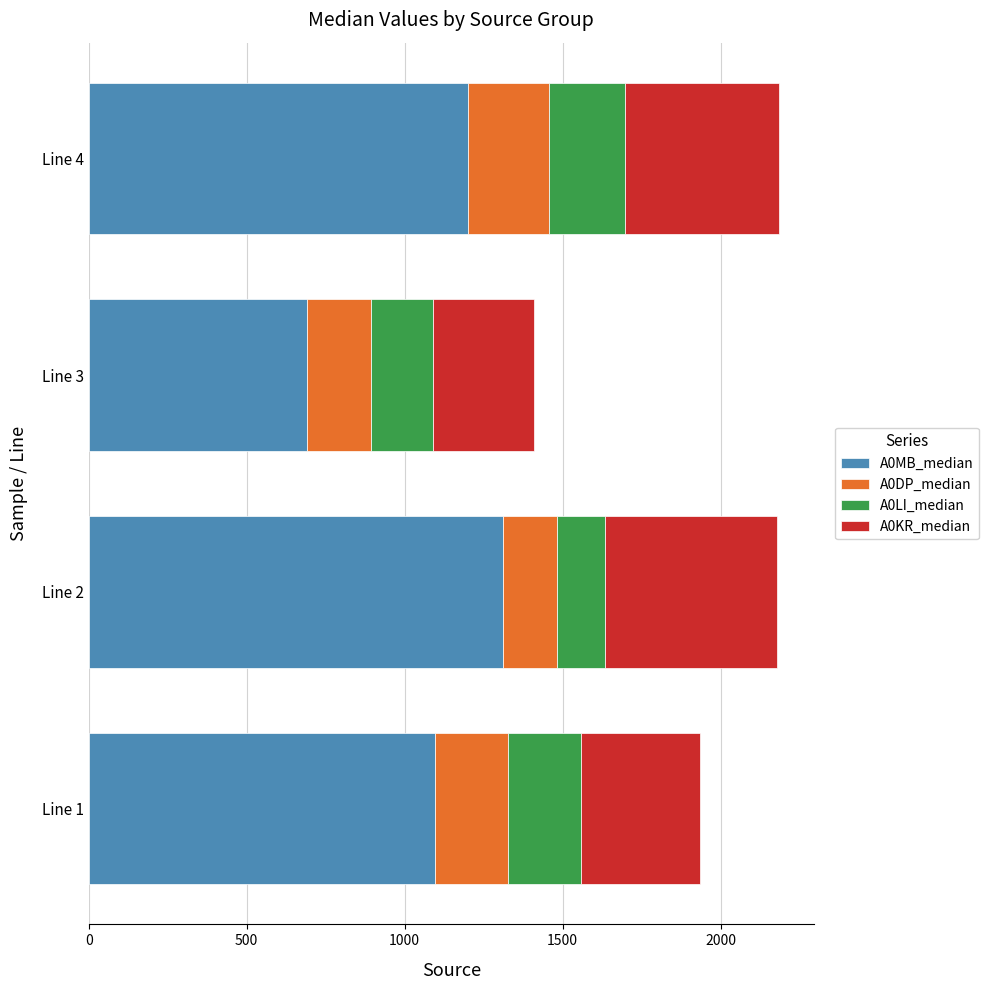

What is the lowest value of the A0MB_median series?

691